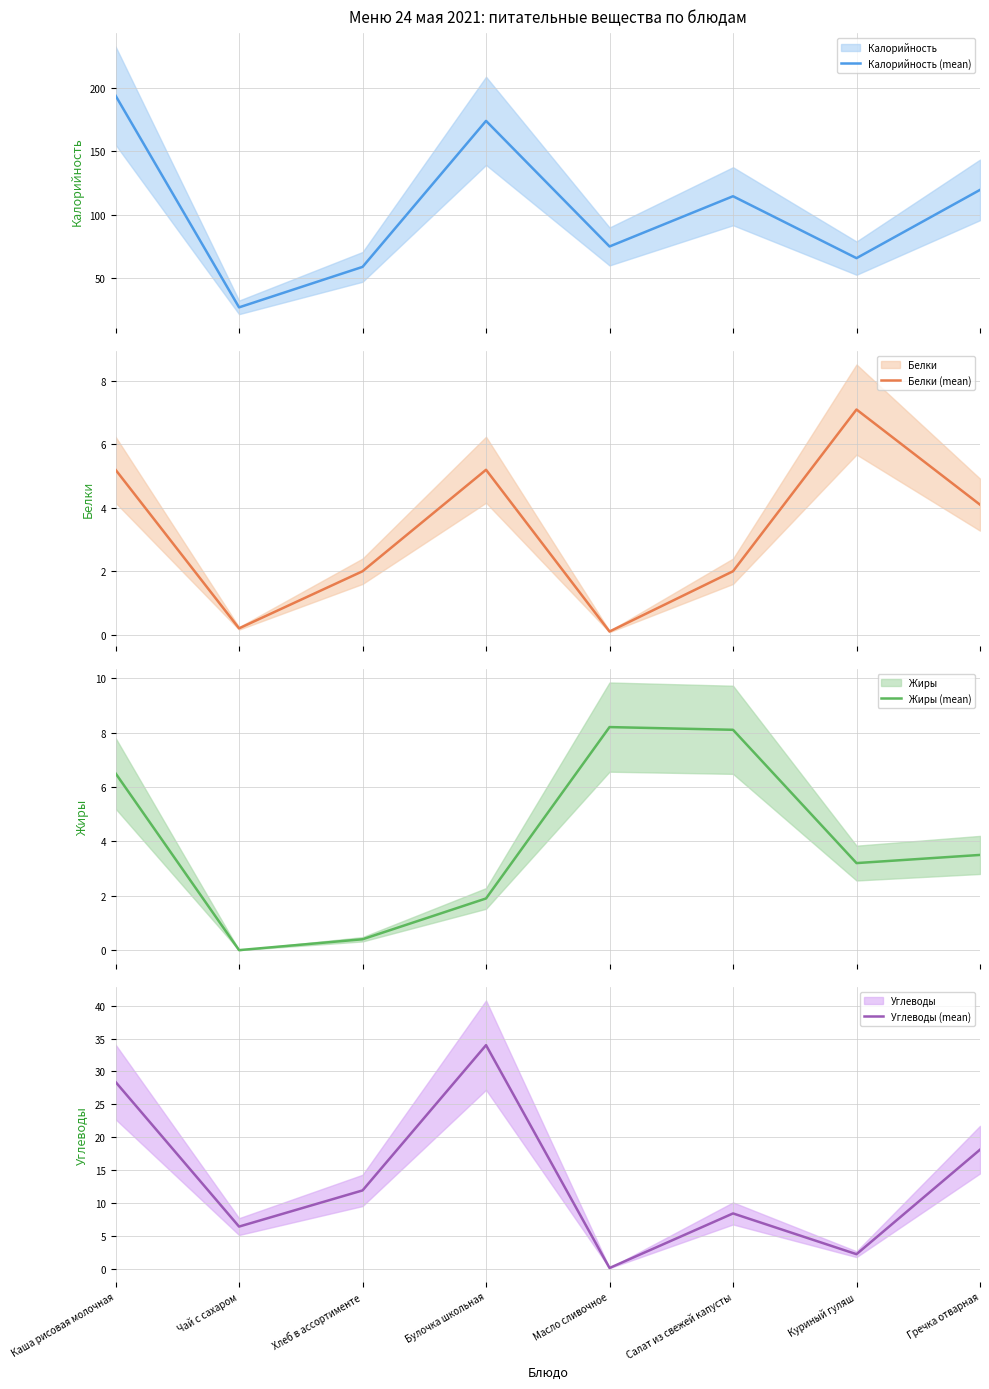

What is the difference between the second highest and second lowest values in the Углеводы (mean) series?

26.2